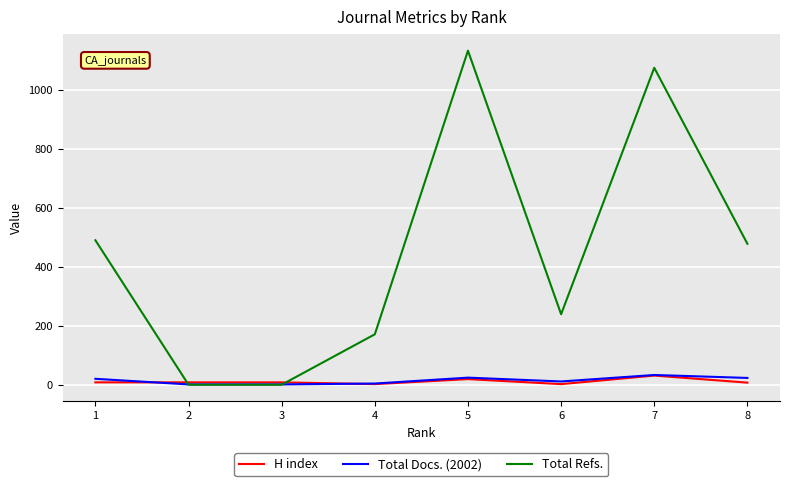

Is the value of Total Docs. (2002) at 4 greater than the value of H index at 7?

No